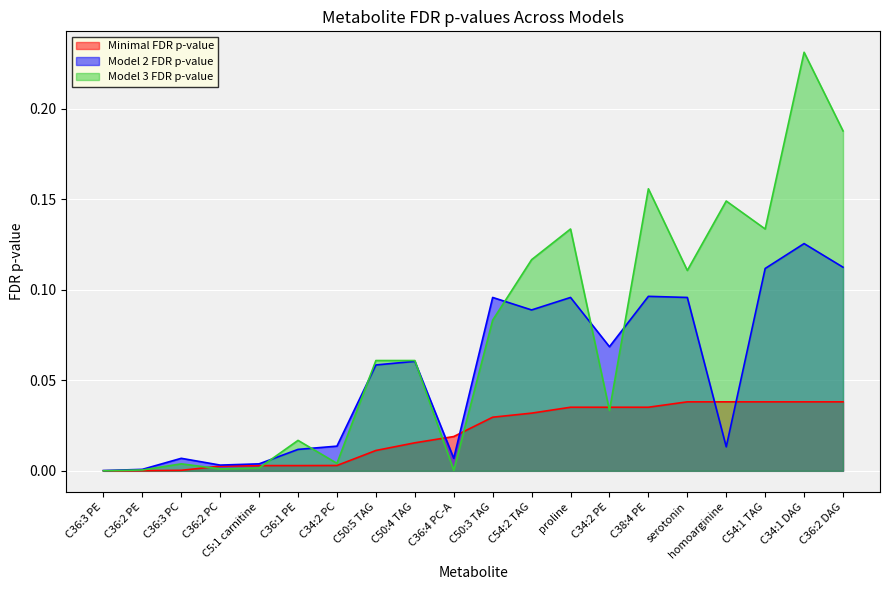

True or false: Model 3 FDR p-value and Model 2 FDR p-value cross at least once.

True